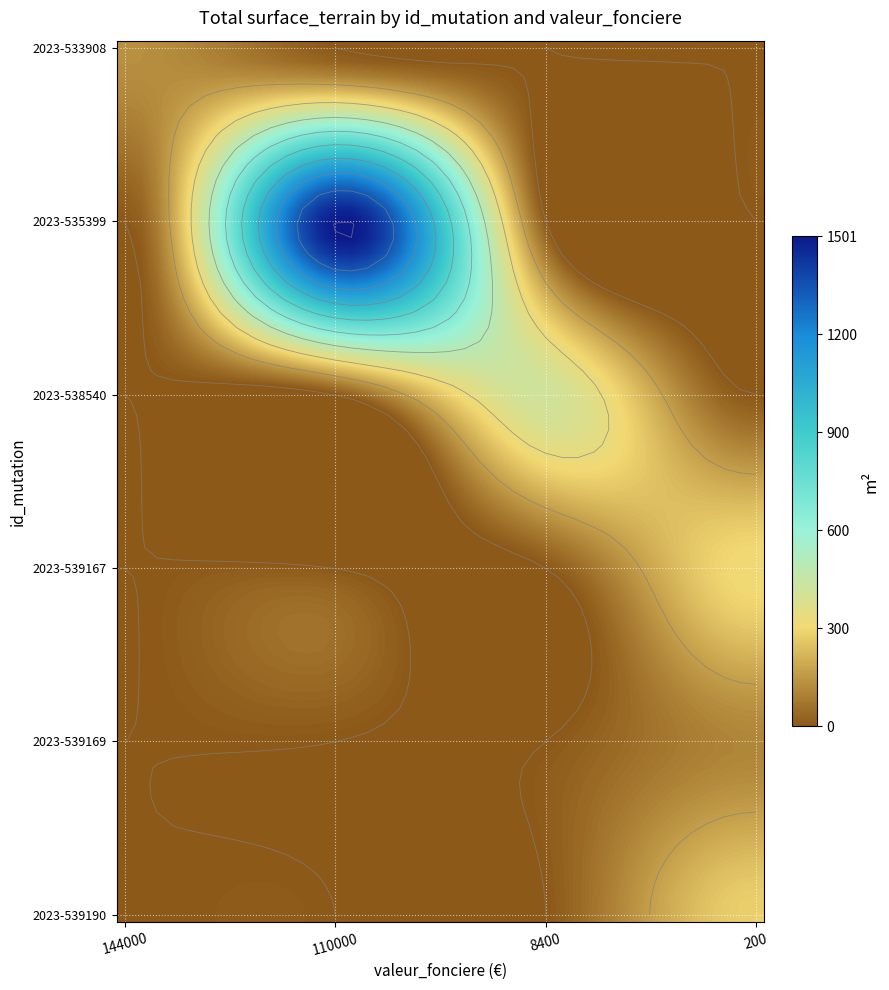

What is the average value of the 2023-539190 series?

70